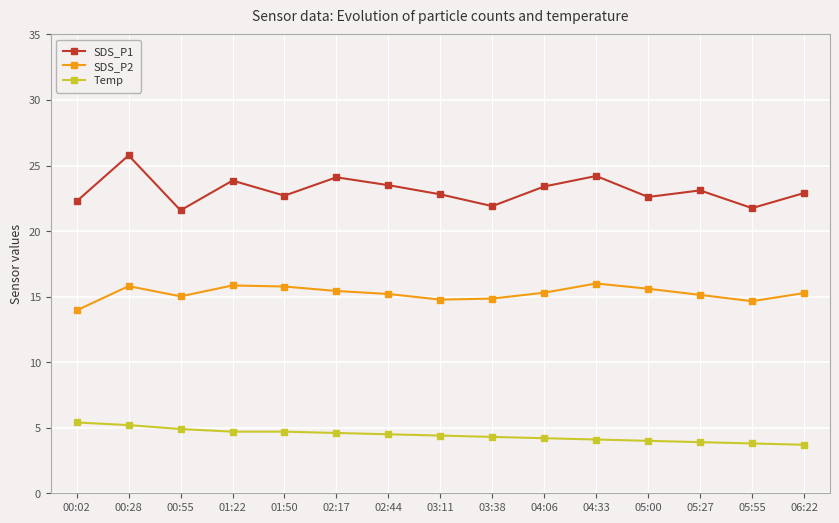

True or false: Temp has a value of 3.7 at 06:22.

True